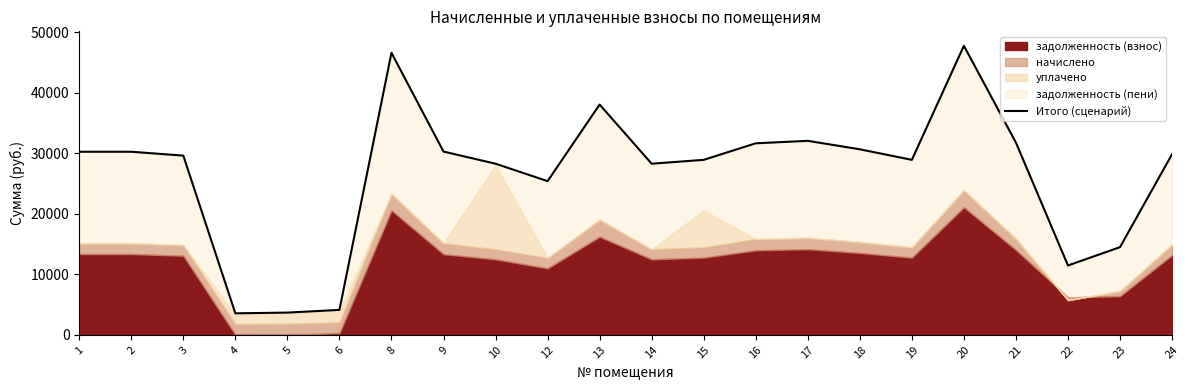

Where does the data first go above 29838?

1